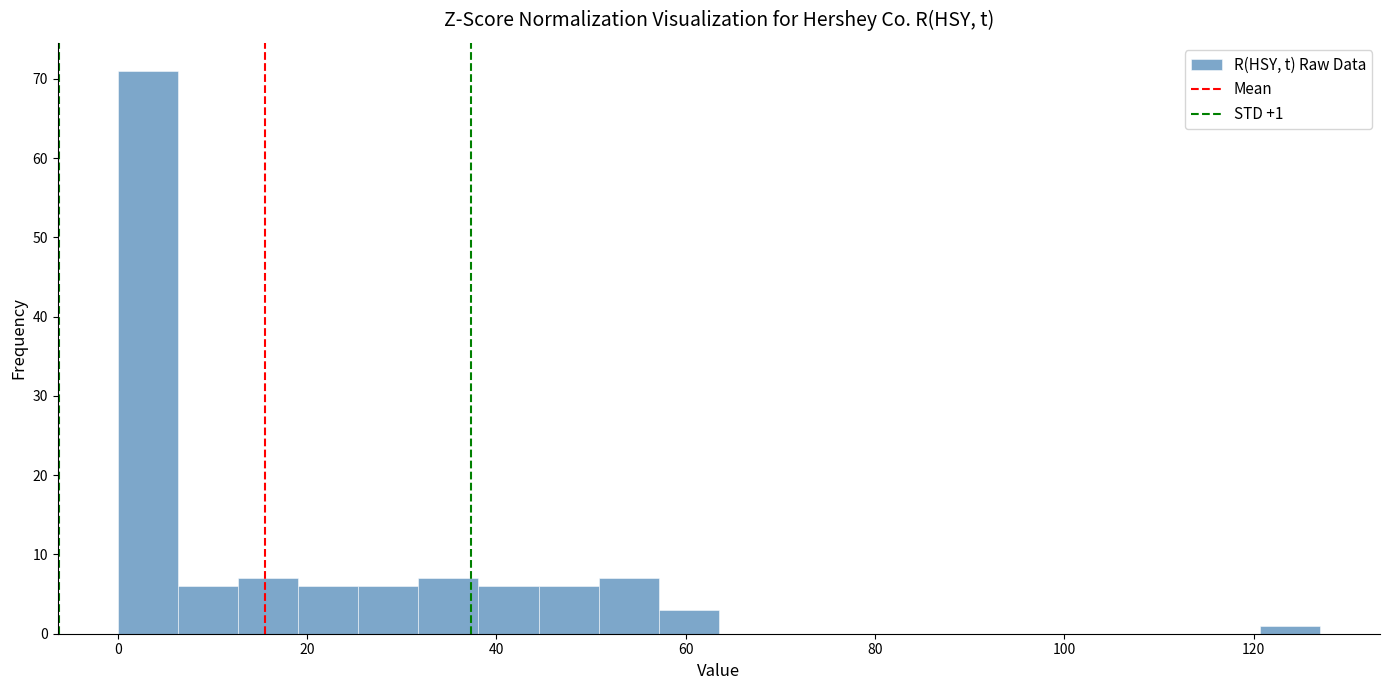

Around what value on the x-axis is the tallest bar? Give the approximate position of its centre, as read against the axis.

4